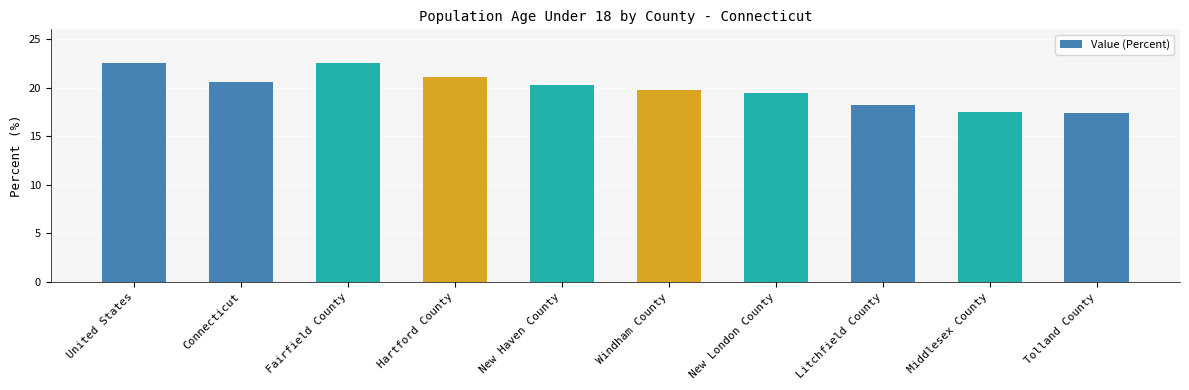

The chart shows a value of 36.1 at New Haven County. True or false?

False